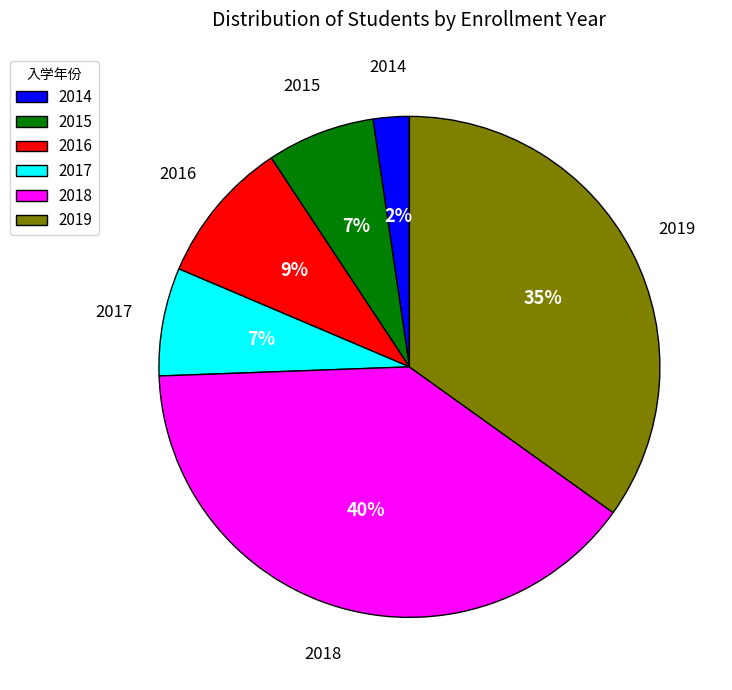

What is the largest slice in the pie chart?

2018